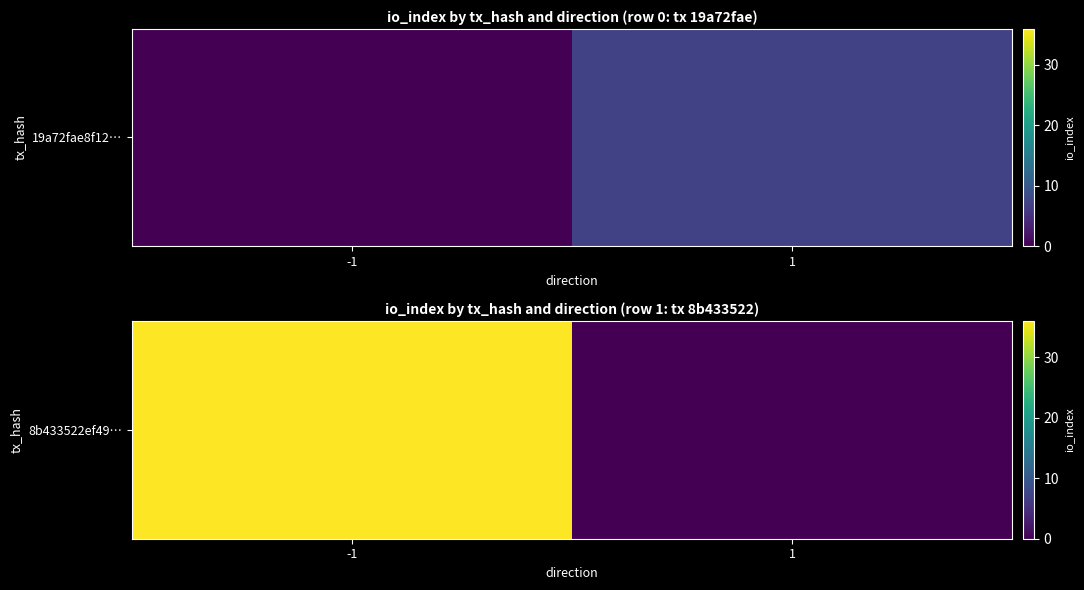

How many values are below 36?

1